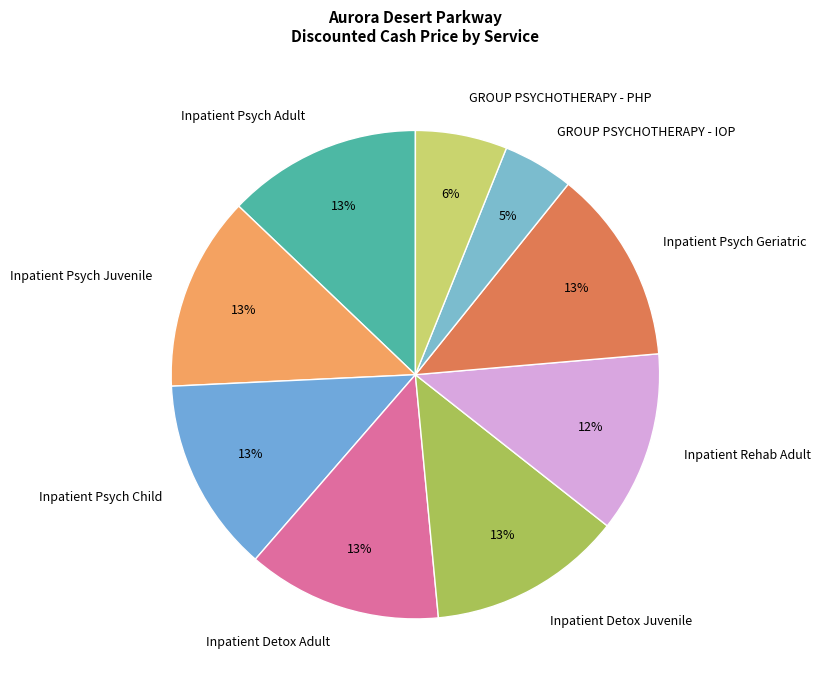

Which slice is the smallest?

GROUP PSYCHOTHERAPY - IOP